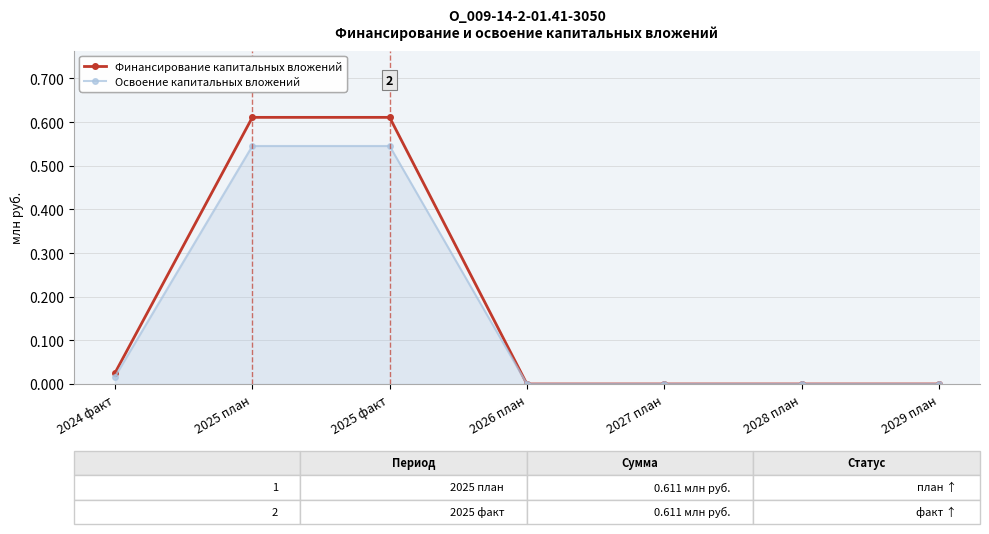

Is the value of Освоение капитальных вложений at 2025 факт greater than the value of Финансирование капитальных вложений at 2025 факт?

No